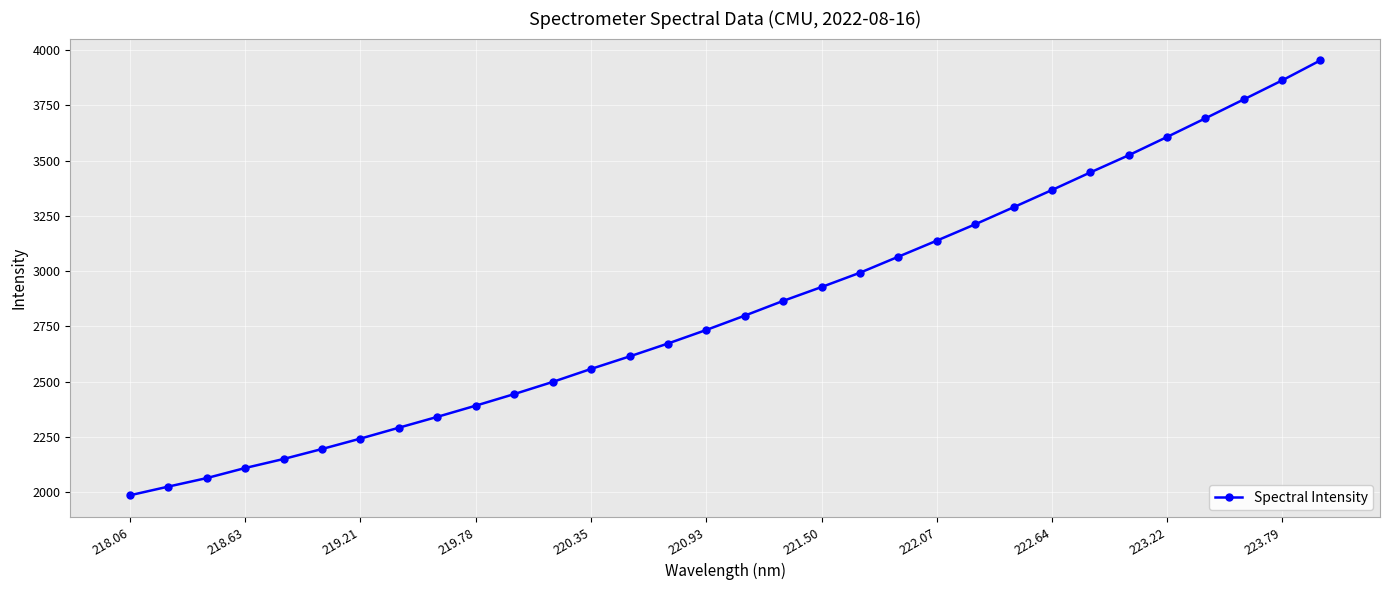

How many data points does each series have?

32